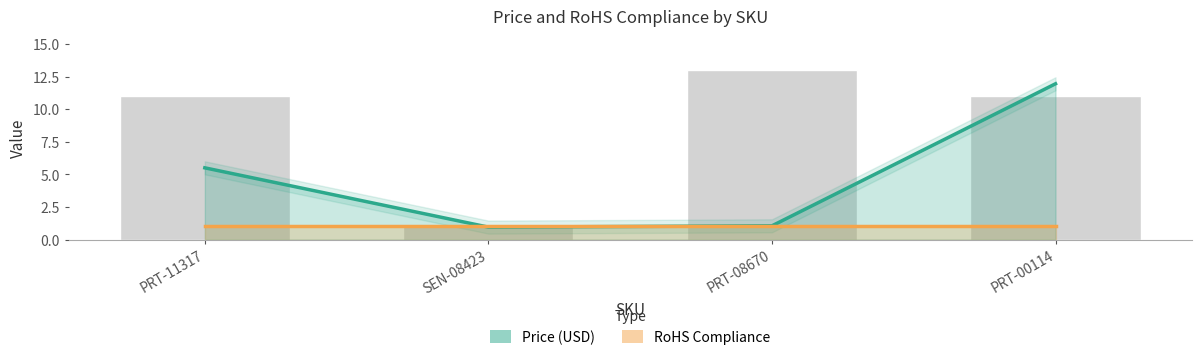

Is it true that Price (USD) equals 5.5 at PRT-11317?

True